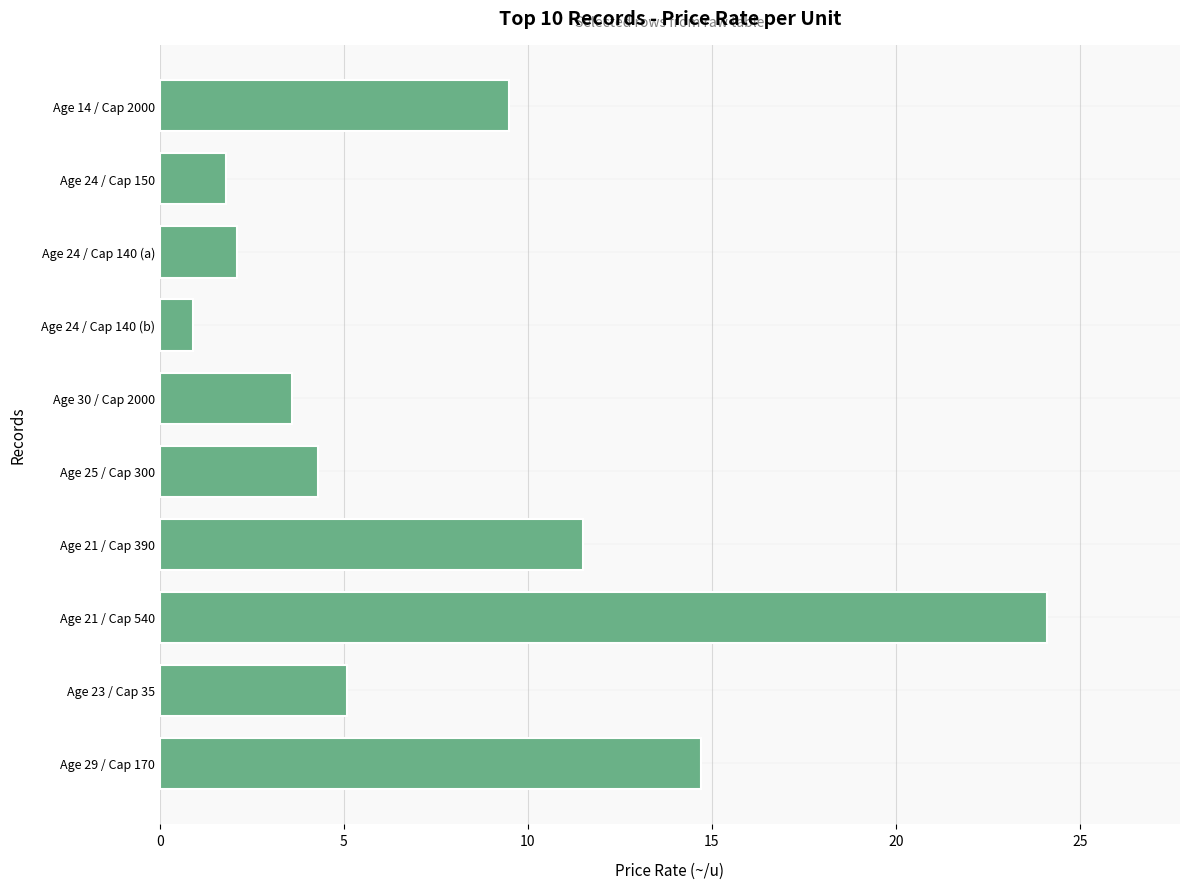

Reading top to bottom, list all the values displayed in this chart.

9.5	1.8	2.1	0.9	3.6	4.3	11.5	24.1	5.1	14.7